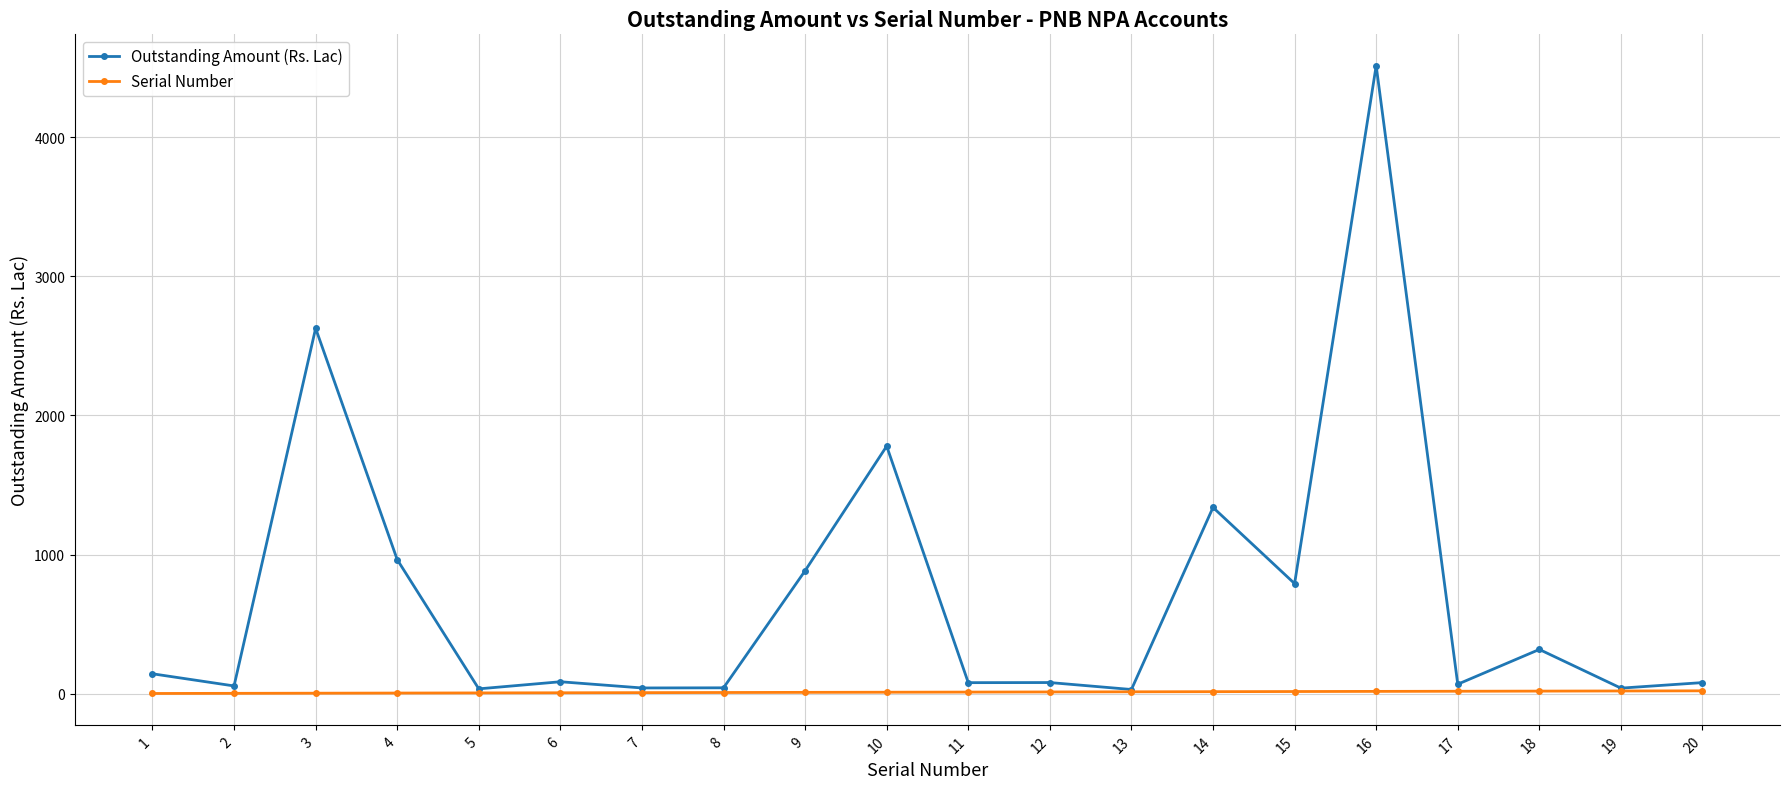

At which category does Outstanding Amount (Rs. Lac) reach its first local peak?

3